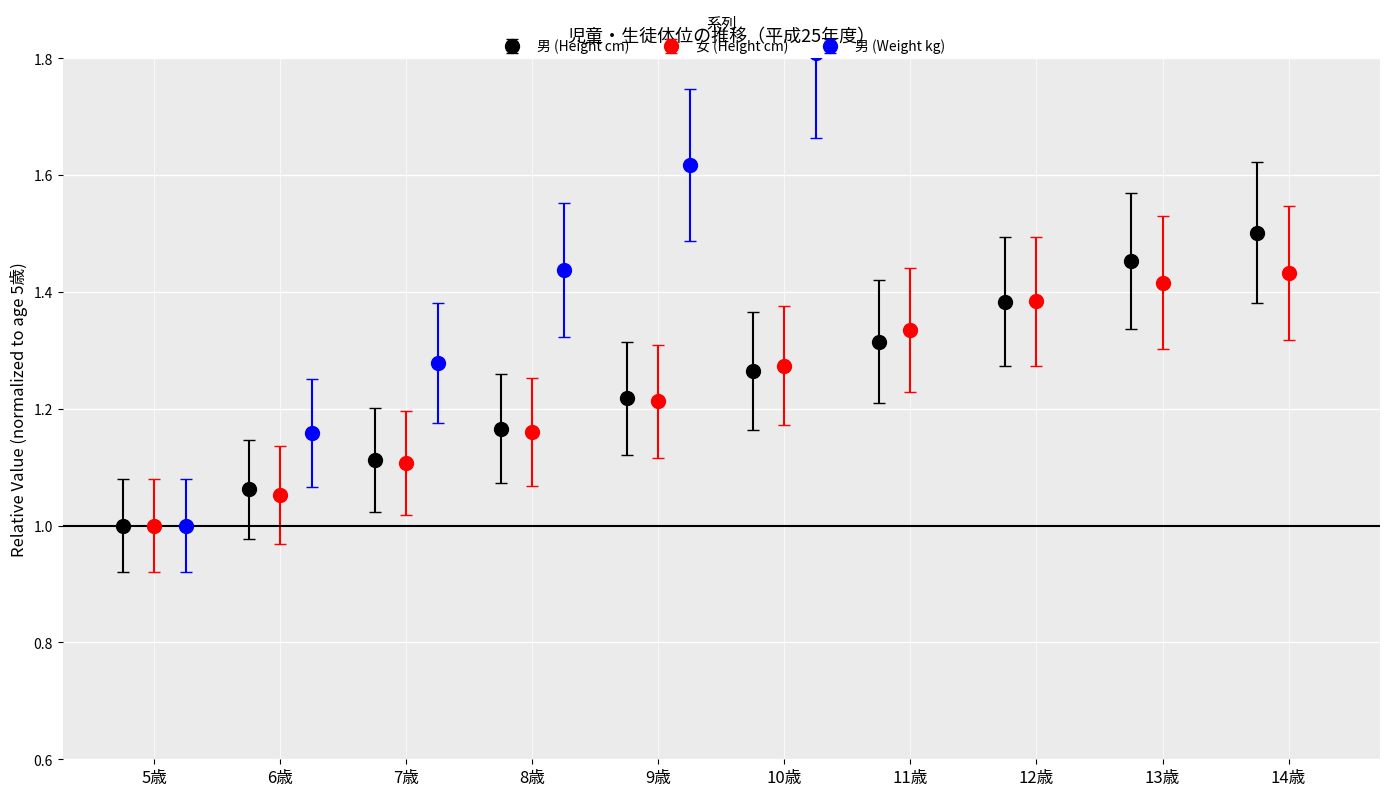

At which label is 男 (Weight kg) closest to 1?

5歳